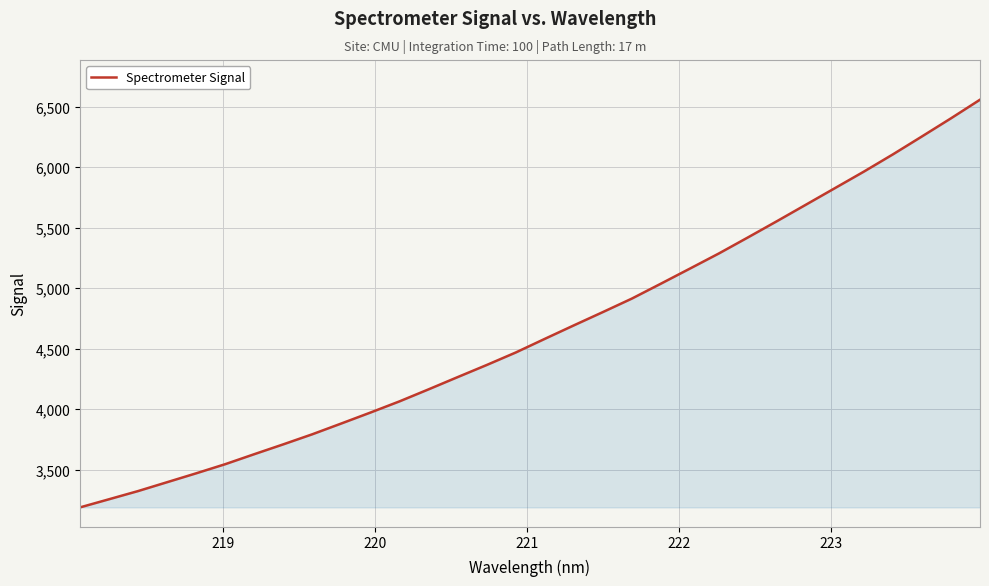

What is the difference between the maximum and minimum values?

3367.0